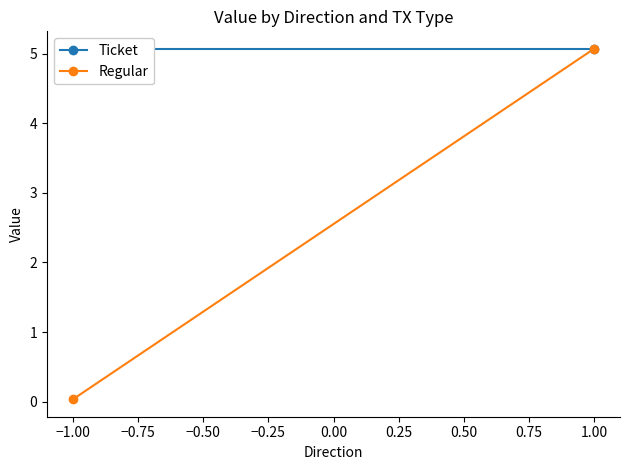

List the series in order of their peak value, lowest first.

Ticket, Regular